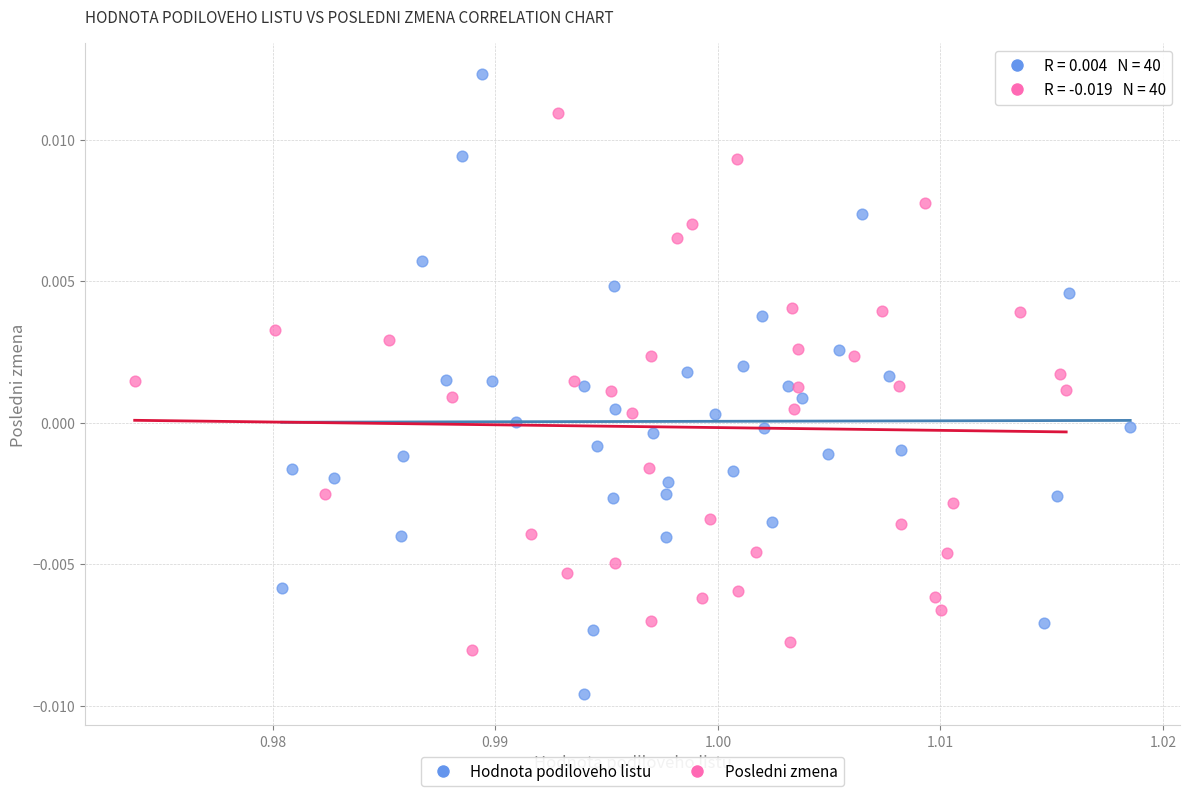

Which series has the largest Y range (max minus min)?

Hodnota podiloveho listu